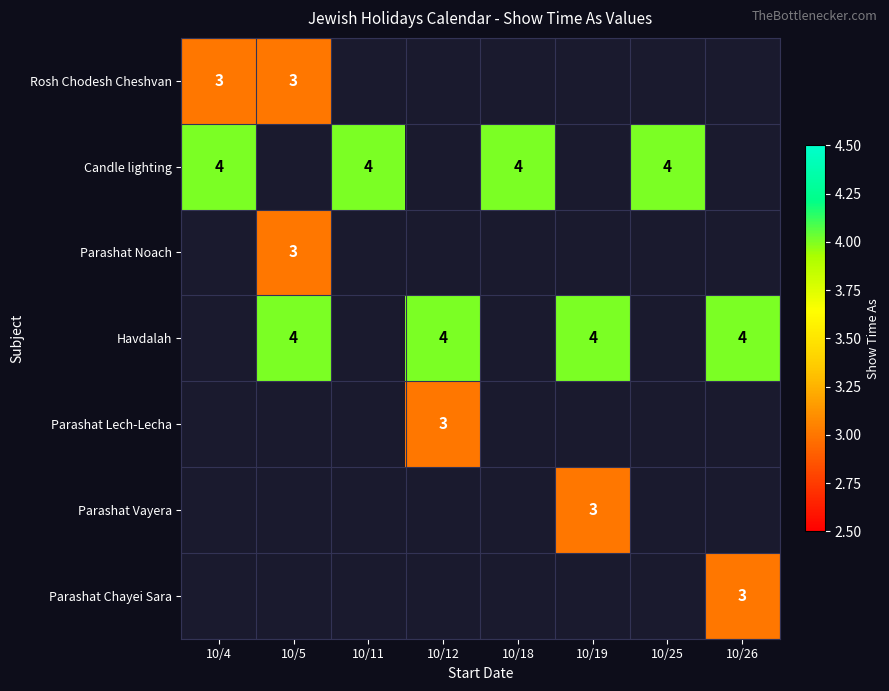

How many data points does each series have?

8